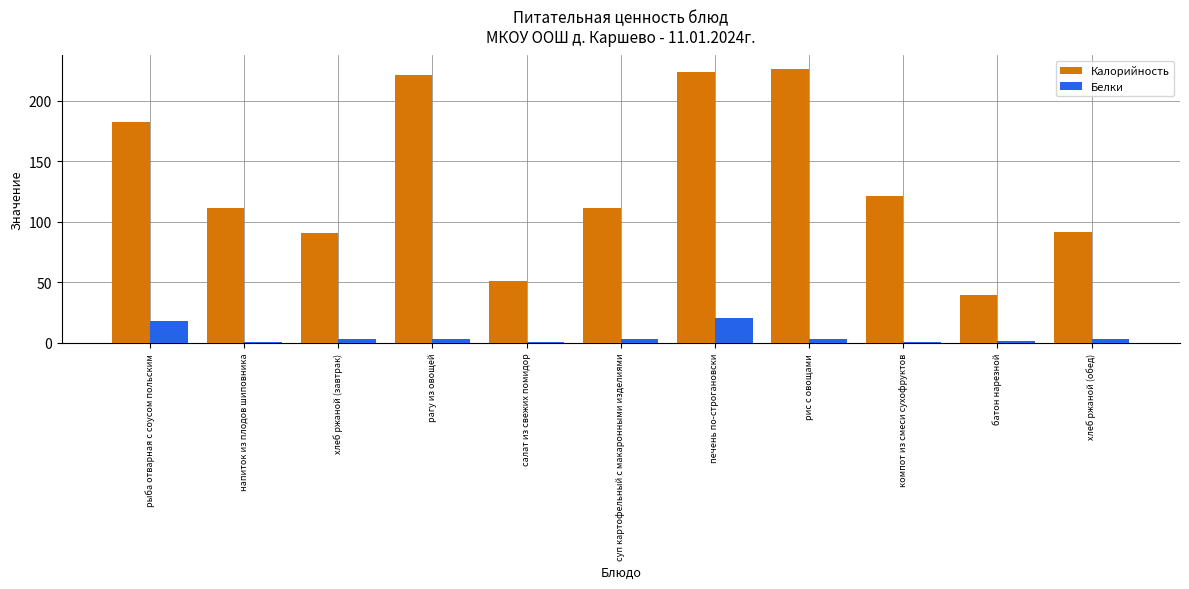

What is the sum of all Калорийность values?

1468.7